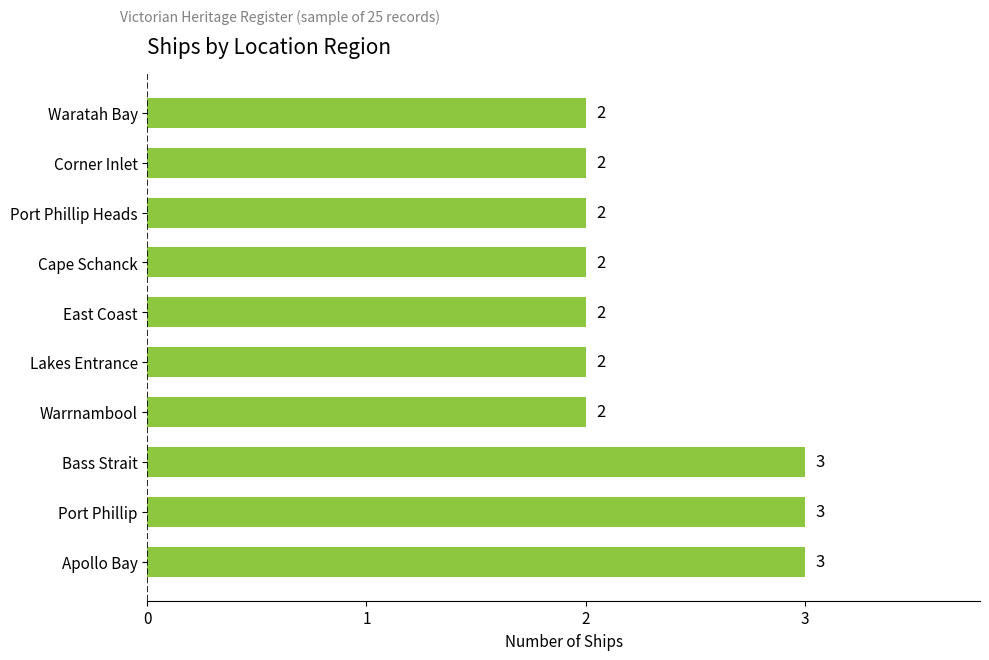

Count the values in the range 2 to 3.

10